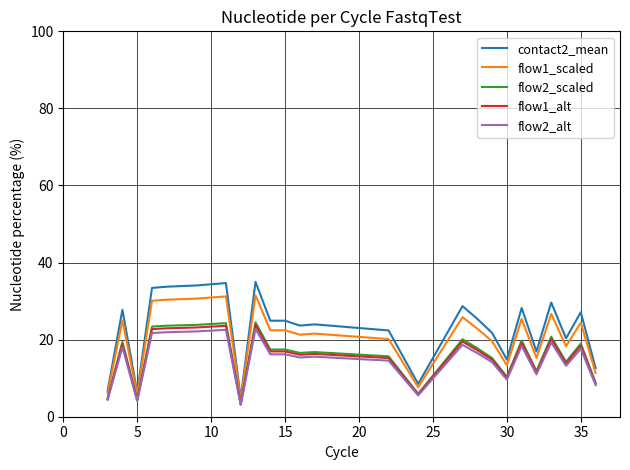

What is the average value of the flow2_alt series?

14.9